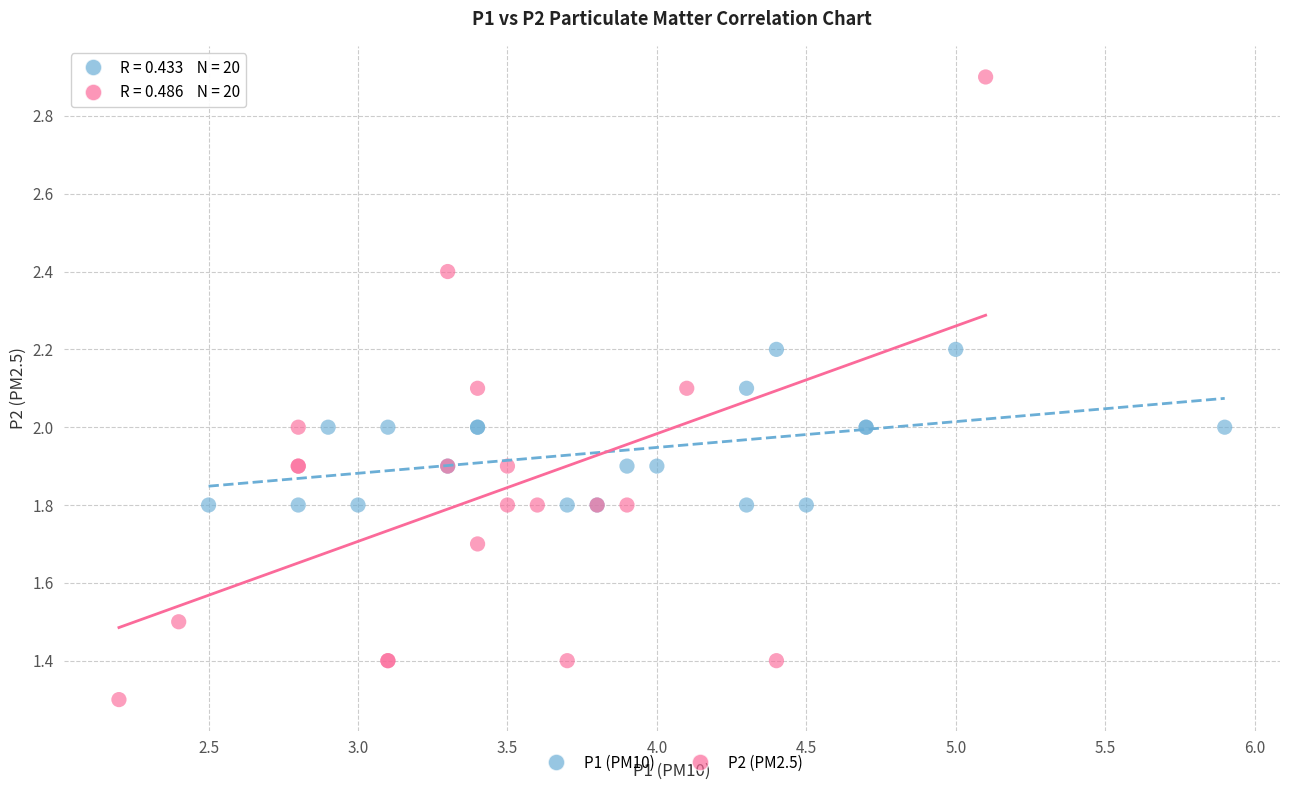

Which series contains the highest Y value?

P2 (PM2.5)